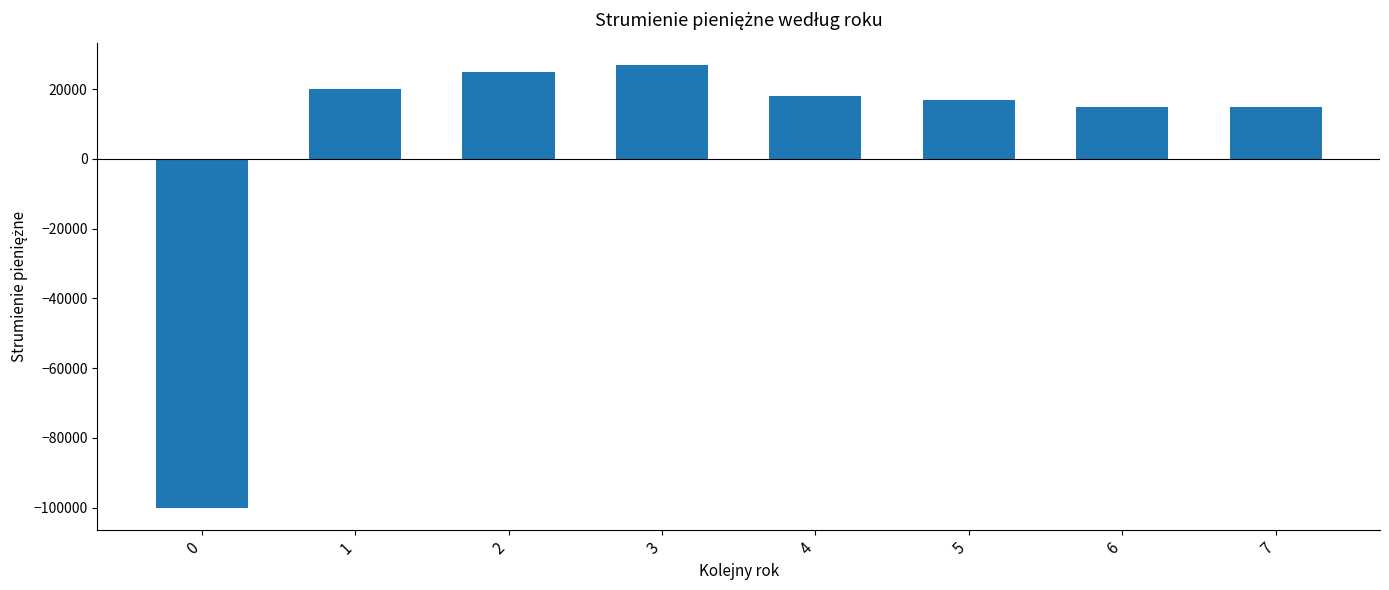

What is the ratio of the value at 2 to the value at 4?

1.4